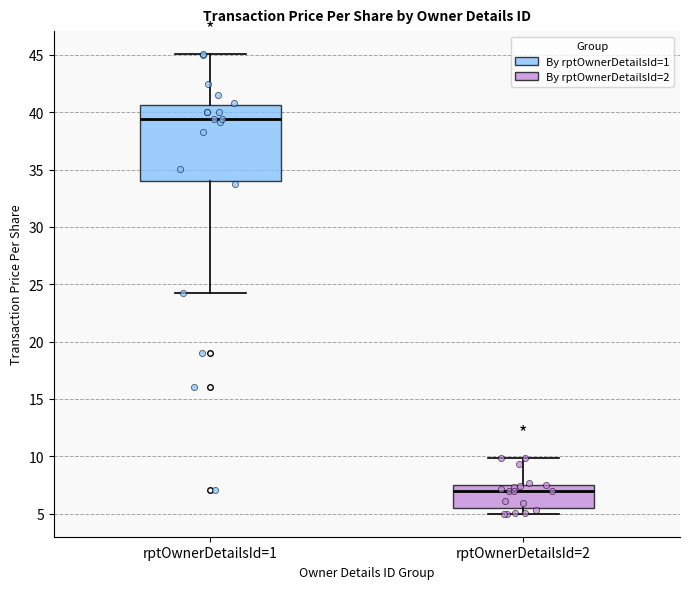

Reading left to right, read every box against the y-axis: the position of its median line, the range the box covers, and the ends of its whiskers. The values are not printed on the chart, so give them approximately, as read against the axis.

rptOwnerDetailsId=1: median 39.5, box 34.0 to 40.5, whiskers 24.5 to 45.0
rptOwnerDetailsId=2: median 7.0, box 5.5 to 7.5, whiskers 5.0 to 10.0